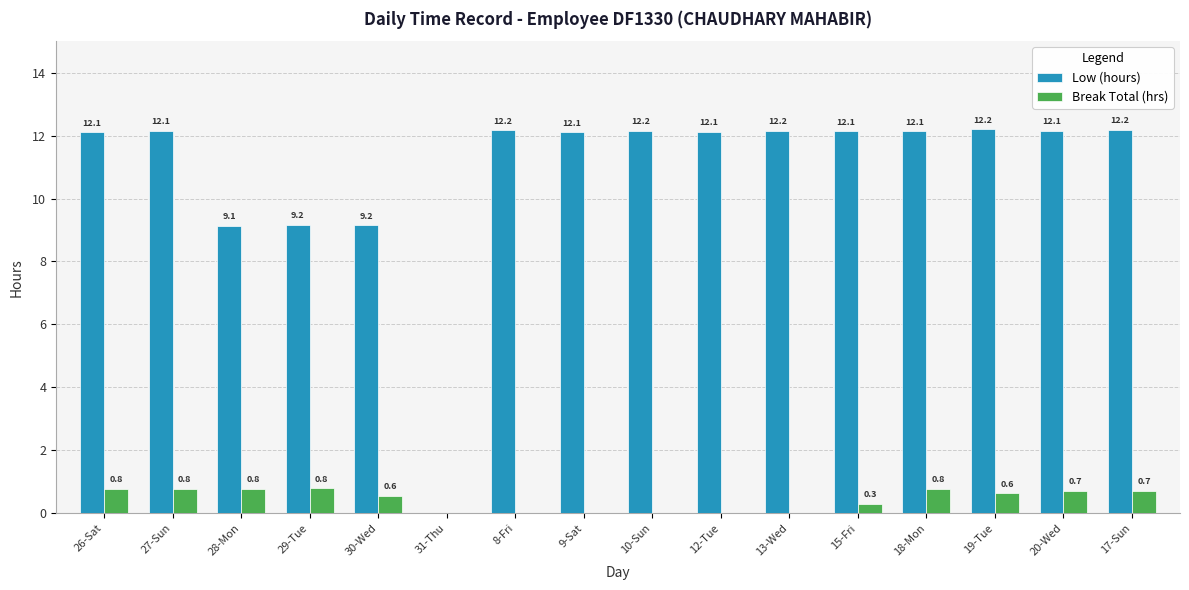

Read the Break Total (hrs) value at 29-Tue.

0.8